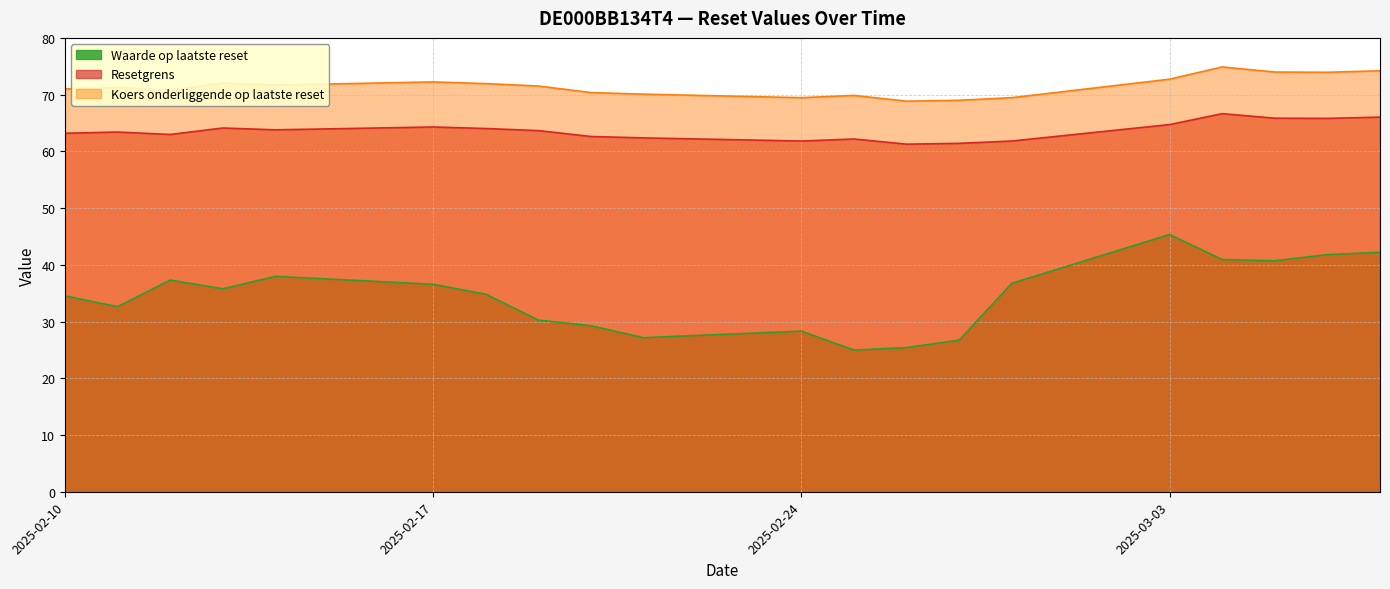

How many values in the Resetgrens series are below 63?

8